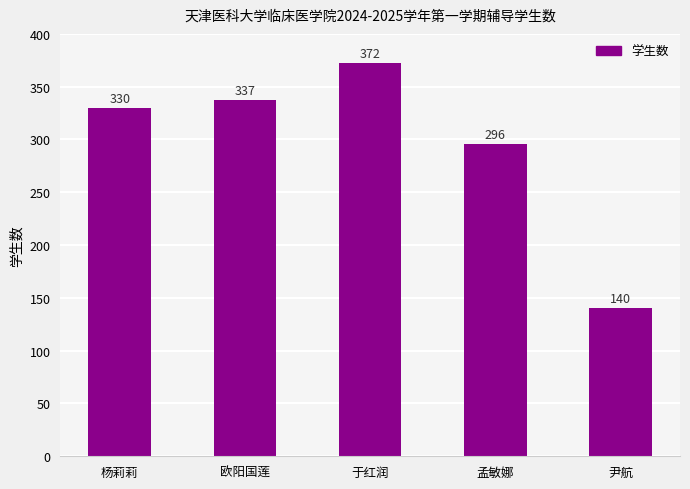

Which has a higher value, 欧阳国莲 or 孟敏娜?

欧阳国莲